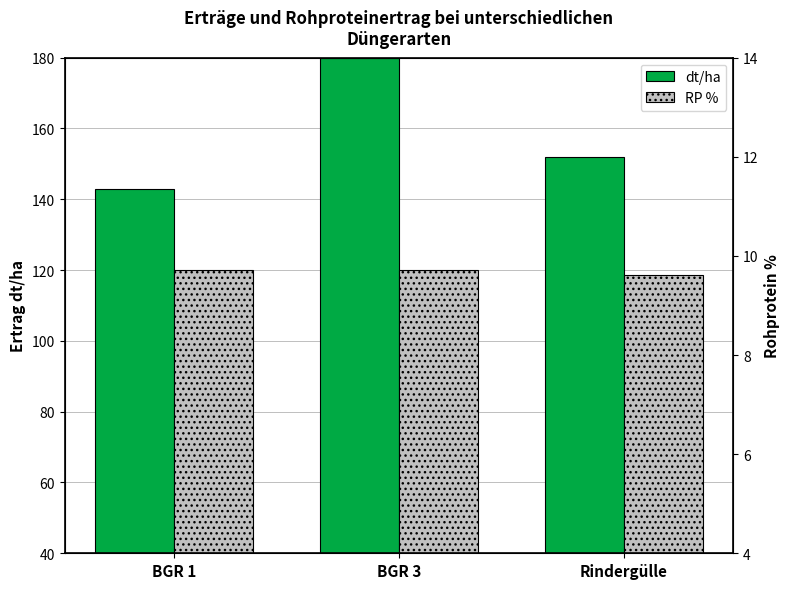

What is the minimum value for RP %?

118.6